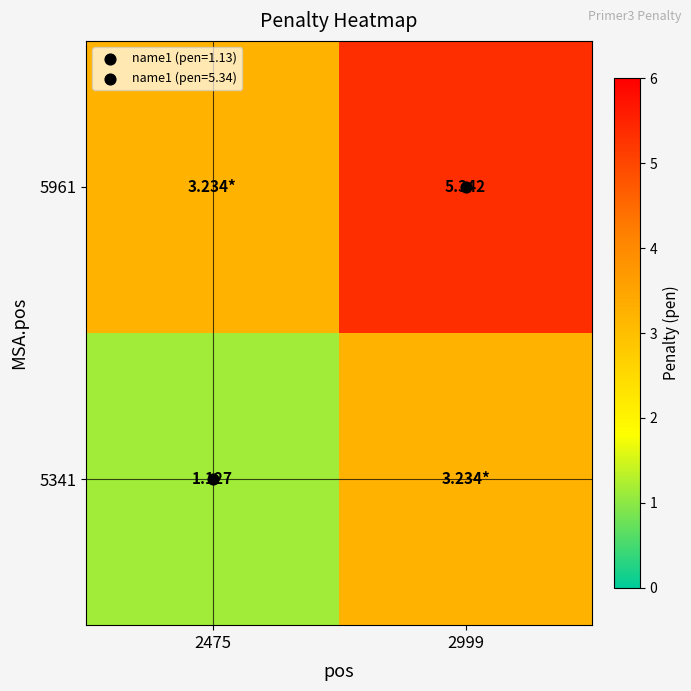

How many data points in 5341 are less than 3?

1